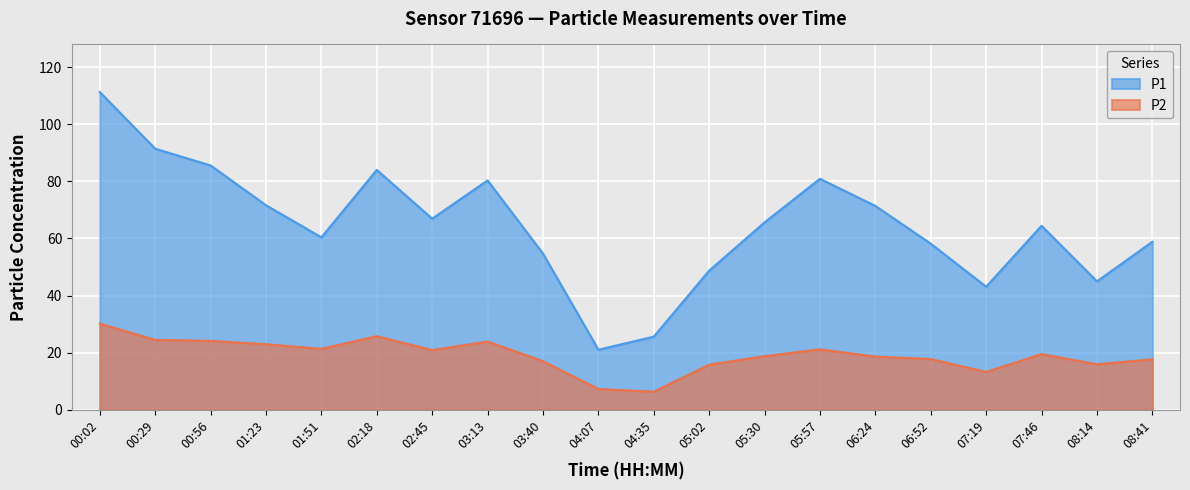

Is it true that P1 equals 89.9 at 05:30?

False